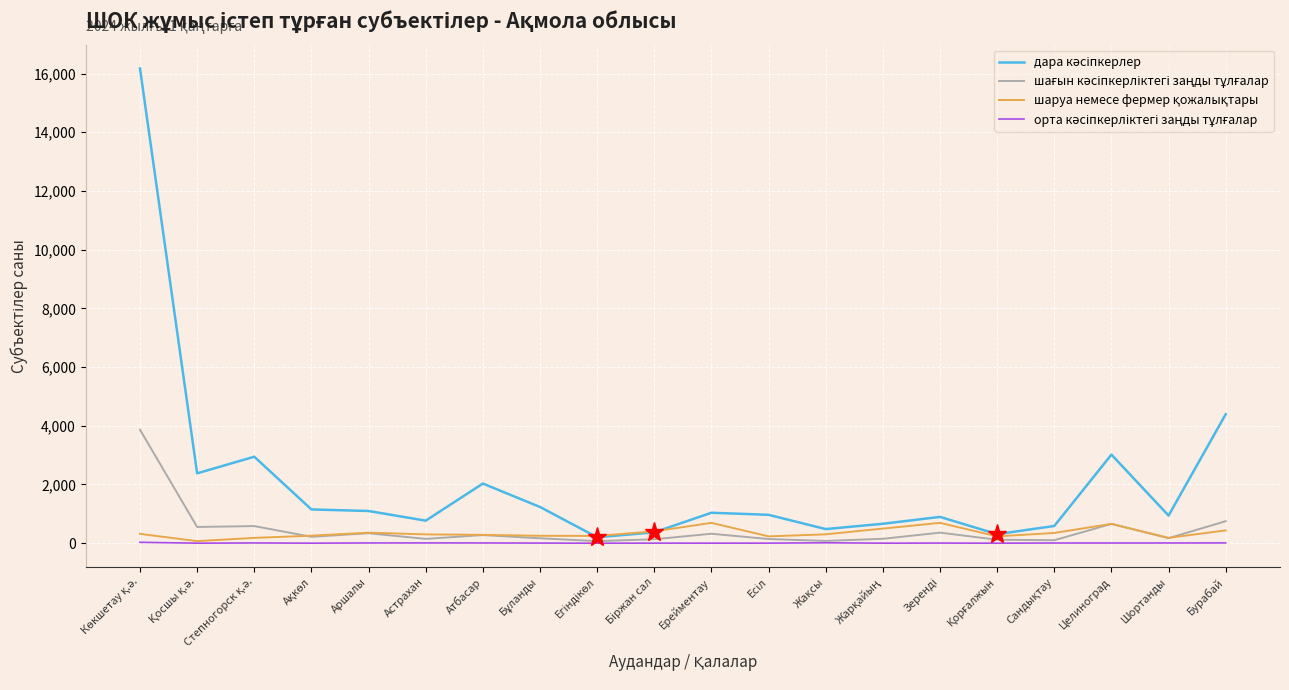

What is the greatest value displayed?

16175